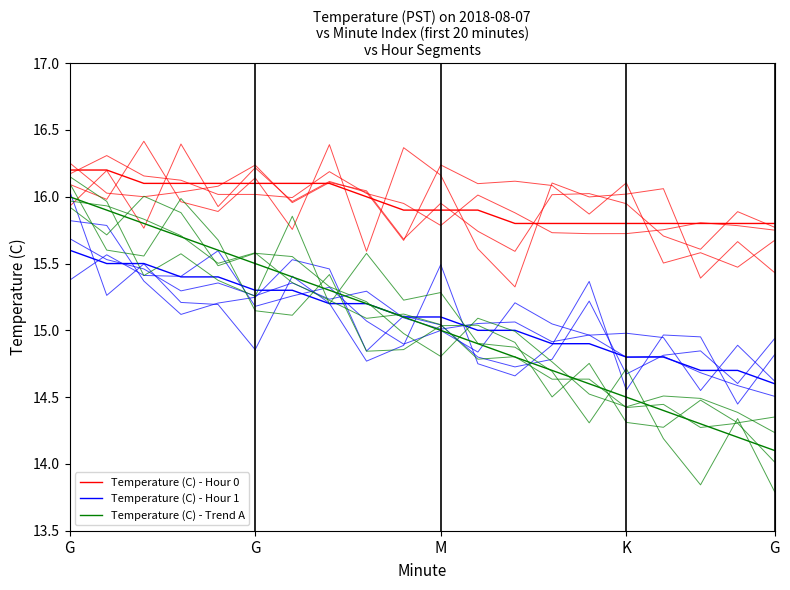

What are all the series names shown in the legend?

Temperature (C) - Hour 0, Temperature (C) - Hour 1, Temperature (C) - Trend A